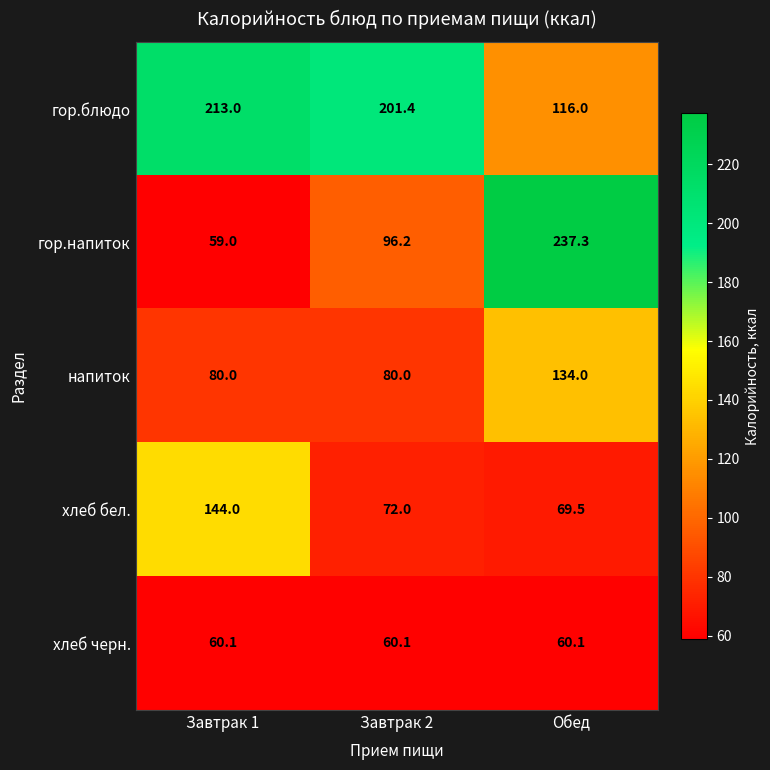

Reading left to right, list all the values displayed in this chart.

гор.блюдо: Завтрак 1=213.0	Завтрак 2=201.4	Обед=116.0
гор.напиток: Завтрак 1=59.0	Завтрак 2=96.2	Обед=237.3
напиток: Завтрак 1=80.0	Завтрак 2=80.0	Обед=134.0
хлеб бел.: Завтрак 1=144.0	Завтрак 2=72.0	Обед=69.5
хлеб черн.: Завтрак 1=60.1	Завтрак 2=60.1	Обед=60.1